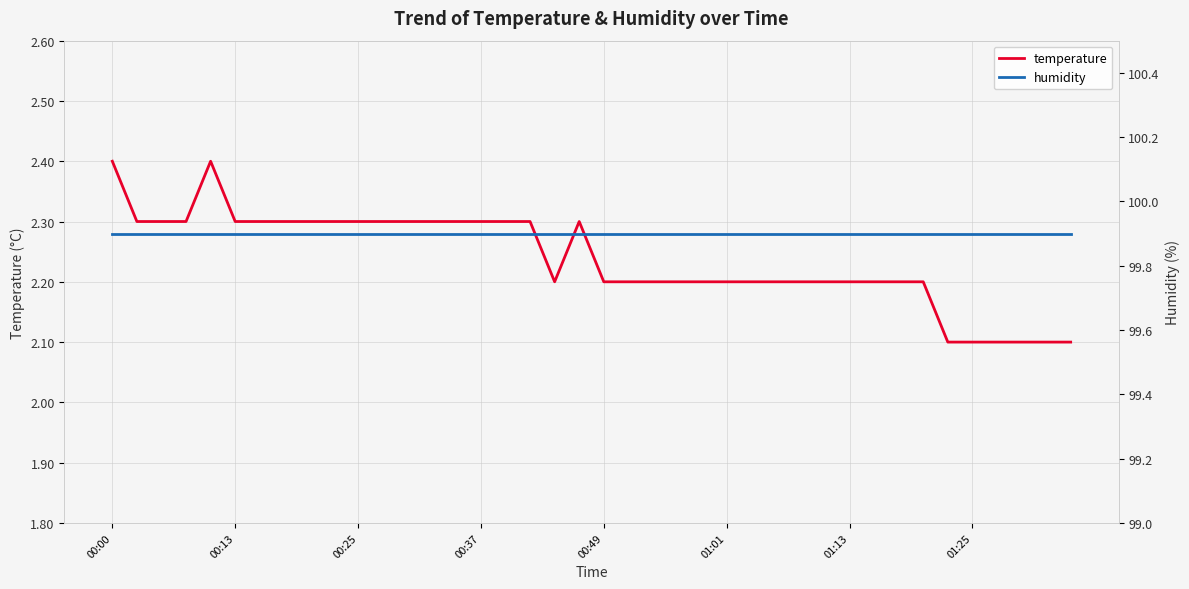

What are all the series names shown in the legend?

temperature, humidity